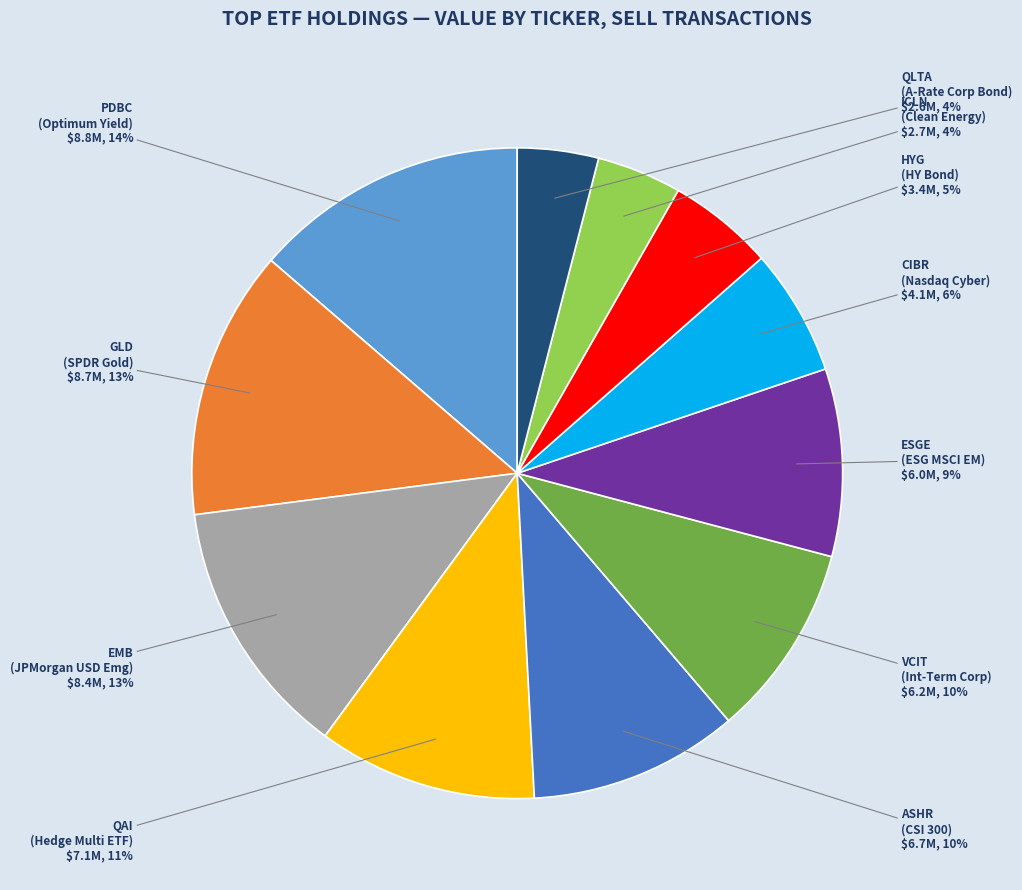

Does any single category account for the majority?

No